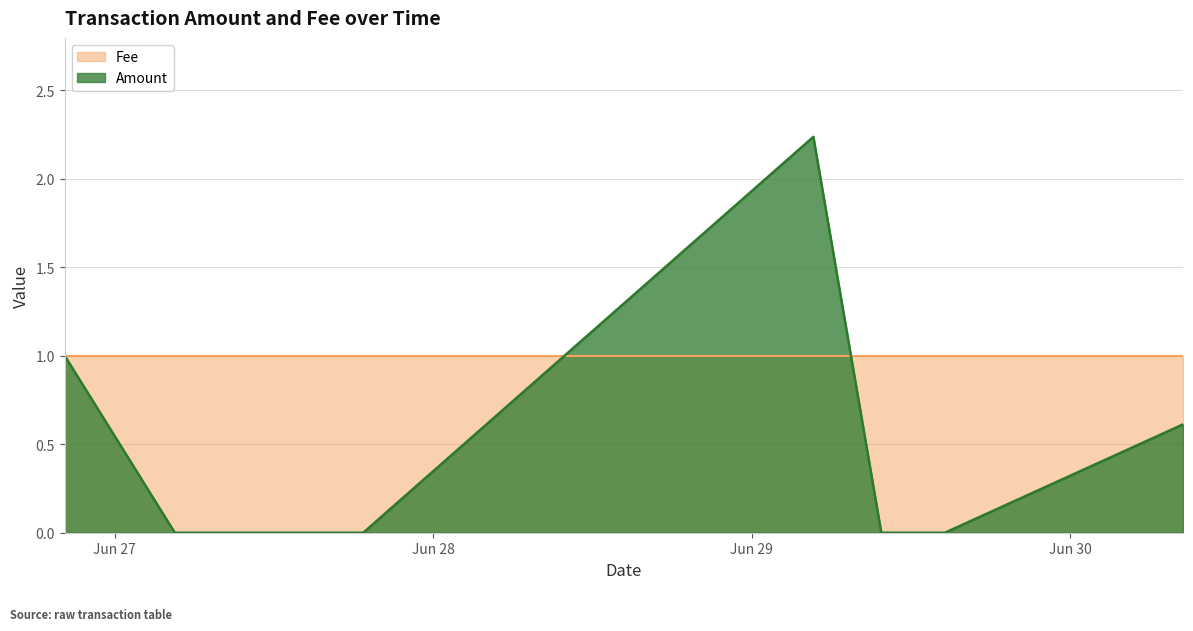

What is the difference between the values at 2017-06-29 04:38:06 and 2017-06-29 09:45:11?

2.2